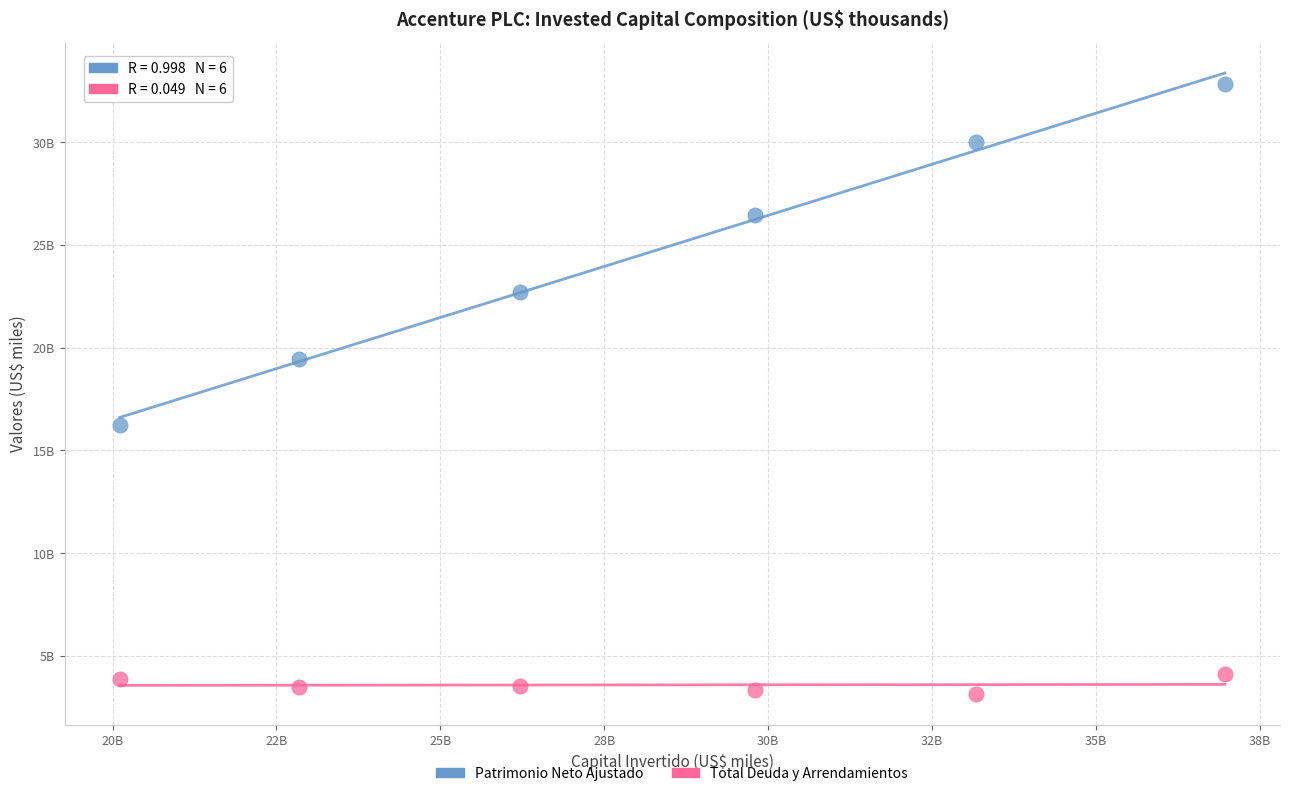

Which series reaches the maximum Y coordinate?

Patrimonio Neto Ajustado